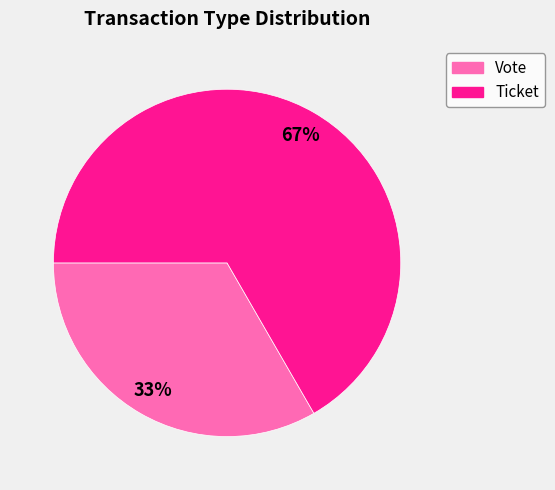

What is the smallest slice in the pie chart?

Vote